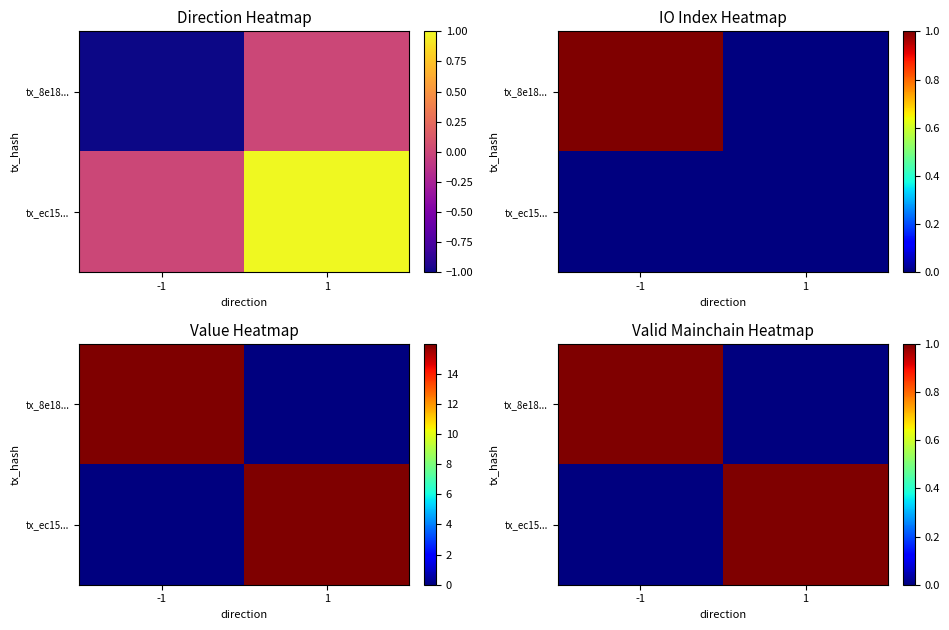

How many tx_ec15... values are between 0 and 1?

2